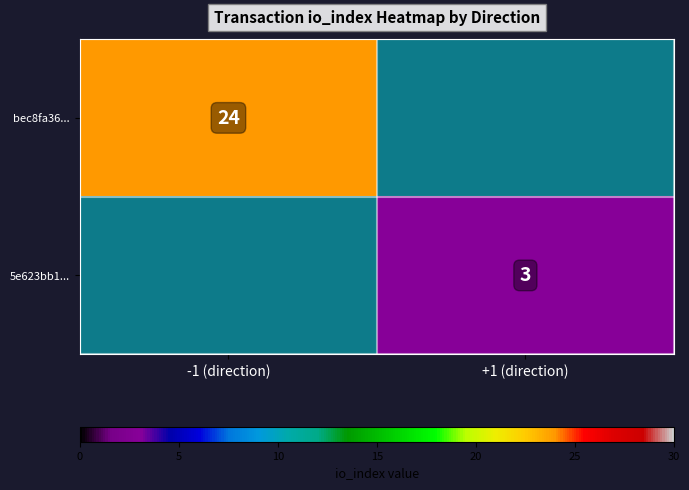

How many distinct data groups are displayed?

2